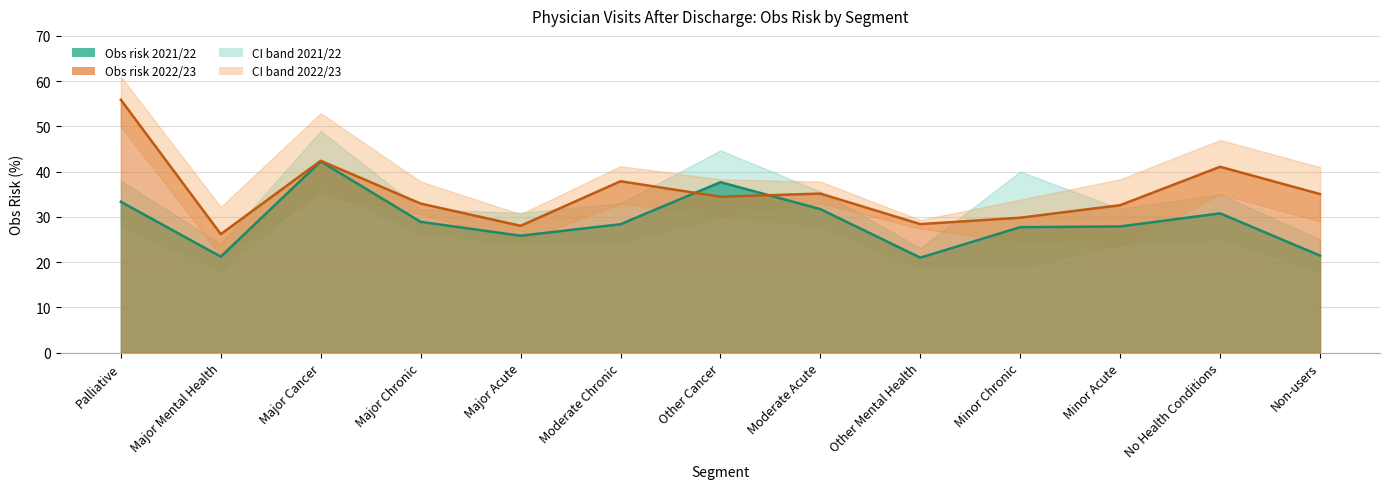

What is the sum of all Obs risk 2022/23 values?

459.8